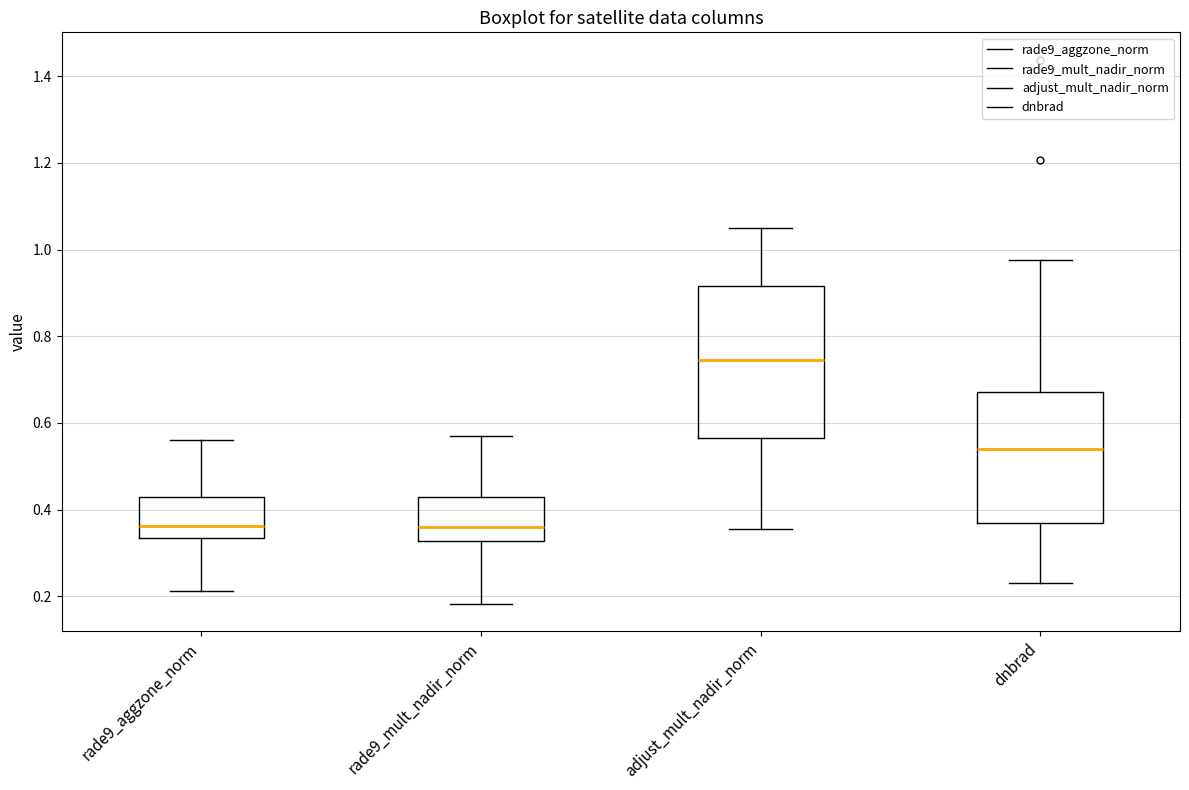

Where does the lower whisker of the box for dnbrad end on the y-axis? The values are not printed on the chart, so give them approximately, as read against the axis.

0.24